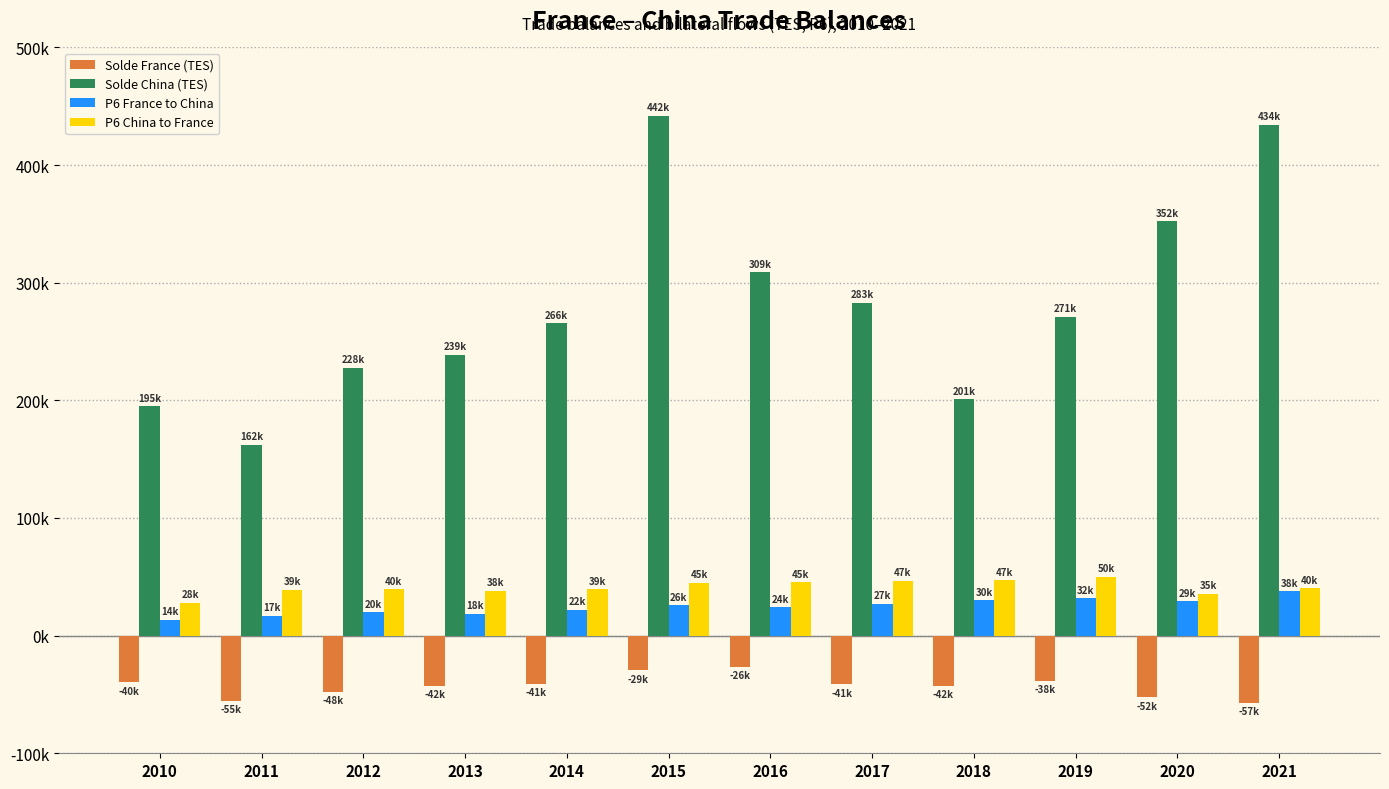

Are the bars grouped side by side (vs. stacked)?

Yes